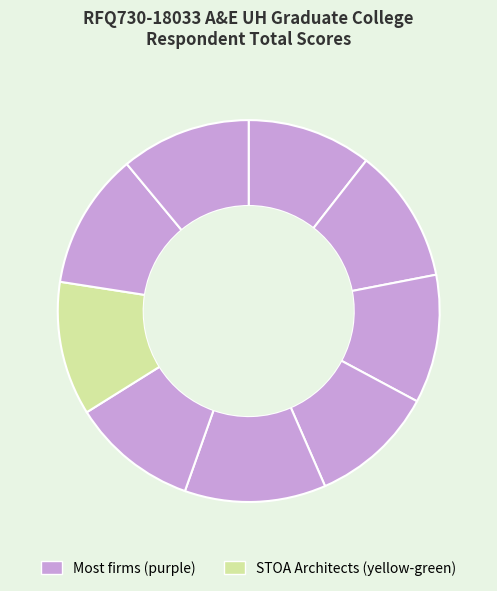

How many slices are in this pie chart?

9